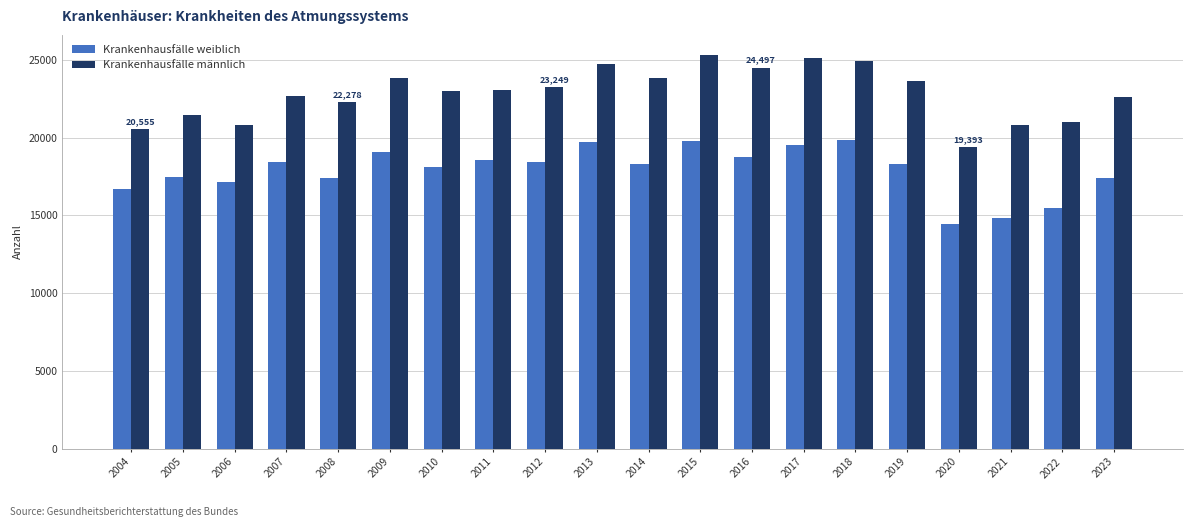

Is it true that Krankenhausfälle männlich equals 35308 at 2007?

False